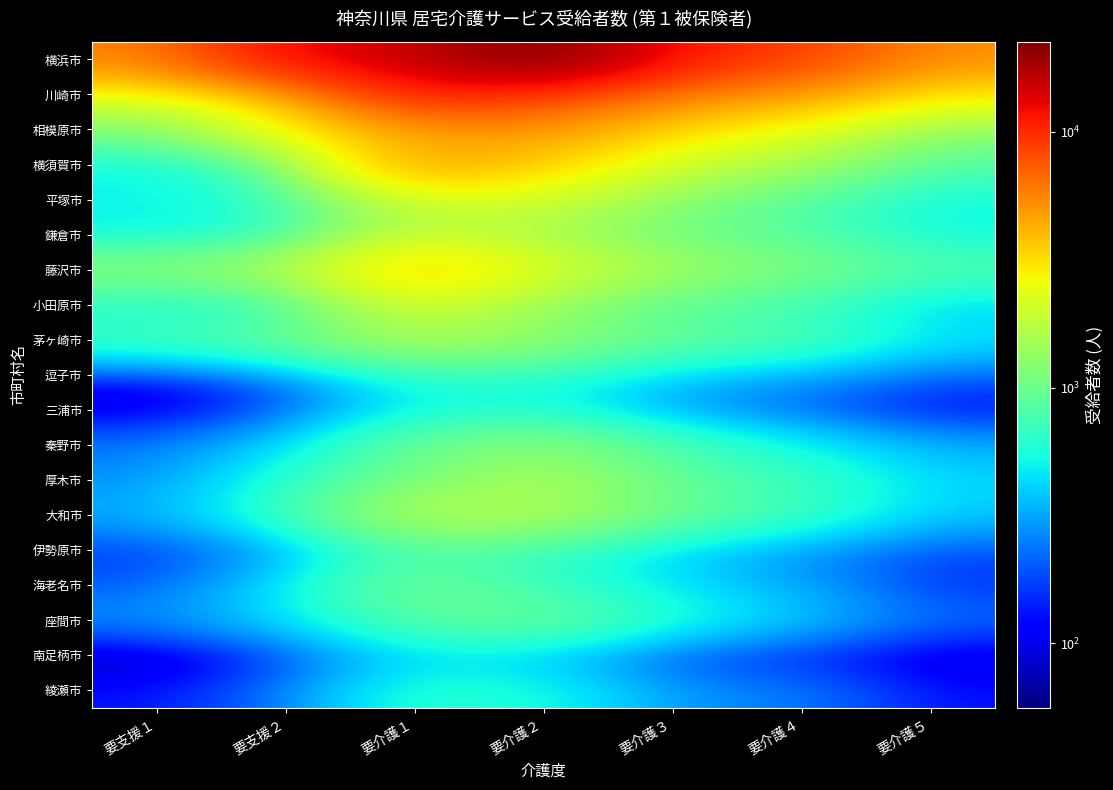

Reading right to left, transcribe all the data shown in this chart.

横浜市: 要介護５=5239	要介護４=8786	要介護３=11179	要介護２=22511	要介護１=15633	要支援２=12049	要支援１=5687
川崎市: 要介護５=2828	要介護４=4592	要介護３=5543	要介護２=8436	要介護１=10630	要支援２=3430	要支援１=2240
相模原市: 要介護５=1247	要介護４=2335	要介護３=3167	要介護２=4994	要介護１=4395	要支援２=2543	要支援１=1101
横須賀市: 要介護５=814	要介護４=1471	要介護３=1952	要介護２=3437	要介護１=4795	要支援２=785	要支援１=489
平塚市: 要介護５=516	要介護４=827	要介護３=1212	要介護２=2040	要介護１=1983	要支援２=638	要支援１=516
鎌倉市: 要介護５=515	要介護４=832	要介護３=1012	要介護２=1480	要介護１=1868	要支援２=577	要支援１=471
藤沢市: 要介護５=815	要介護４=1158	要介護３=1447	要介護２=2282	要介護１=3811	要支援２=1569	要支援１=1249
小田原市: 要介護５=399	要介護４=697	要介護３=851	要介護２=1283	要介護１=2132	要支援２=572	要支援１=538
茅ヶ崎市: 要介護５=467	要介護４=798	要介護３=934	要介護２=1311	要介護１=1607	要支援２=974	要支援１=734
逗子市: 要介護５=207	要介護４=308	要介護３=385	要介護２=618	要介護１=614	要支援２=223	要支援１=120
三浦市: 要介護５=111	要介護４=204	要介護３=284	要介護２=538	要介護１=484	要支援２=178	要支援１=83
秦野市: 要介護５=326	要介護４=501	要介護３=750	要介護２=1248	要介護１=961	要支援２=394	要支援１=238
厚木市: 要介護５=420	要介護４=688	要介護３=907	要介護２=1563	要介護１=1069	要支援２=575	要支援１=278
大和市: 要介護５=391	要介護４=705	要介護３=986	要介護２=1635	要介護１=1724	要支援２=635	要支援１=338
伊勢原市: 要介護５=181	要介護４=270	要介護３=394	要介護２=663	要介護１=773	要支援２=273	要支援１=159
海老名市: 要介護５=157	要介護４=318	要介護３=449	要介護２=667	要介護１=1075	要支援２=438	要支援１=202
座間市: 要介護５=226	要介護４=391	要介護３=586	要介護２=1019	要介護１=868	要支援２=423	要支援１=283
南足柄市: 要介護５=80	要介護４=137	要介護３=173	要介護２=371	要介護１=415	要支援２=153	要支援１=55
綾瀬市: 要介護５=128	要介護４=251	要介護３=288	要介護２=558	要介護１=624	要支援２=227	要支援１=130